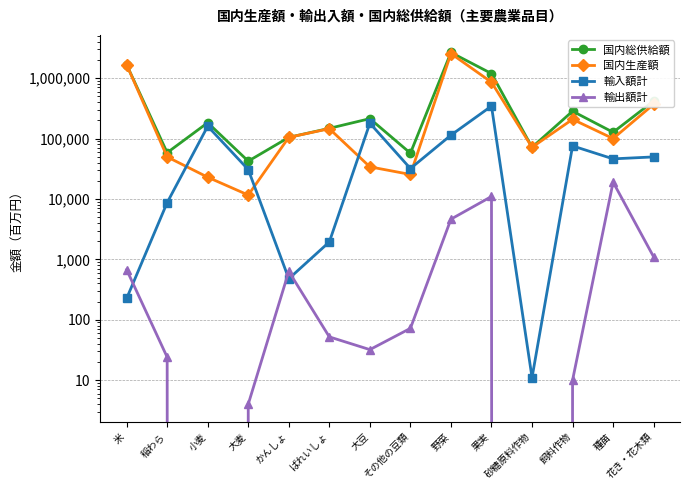

Count the number of data series in this chart.

4